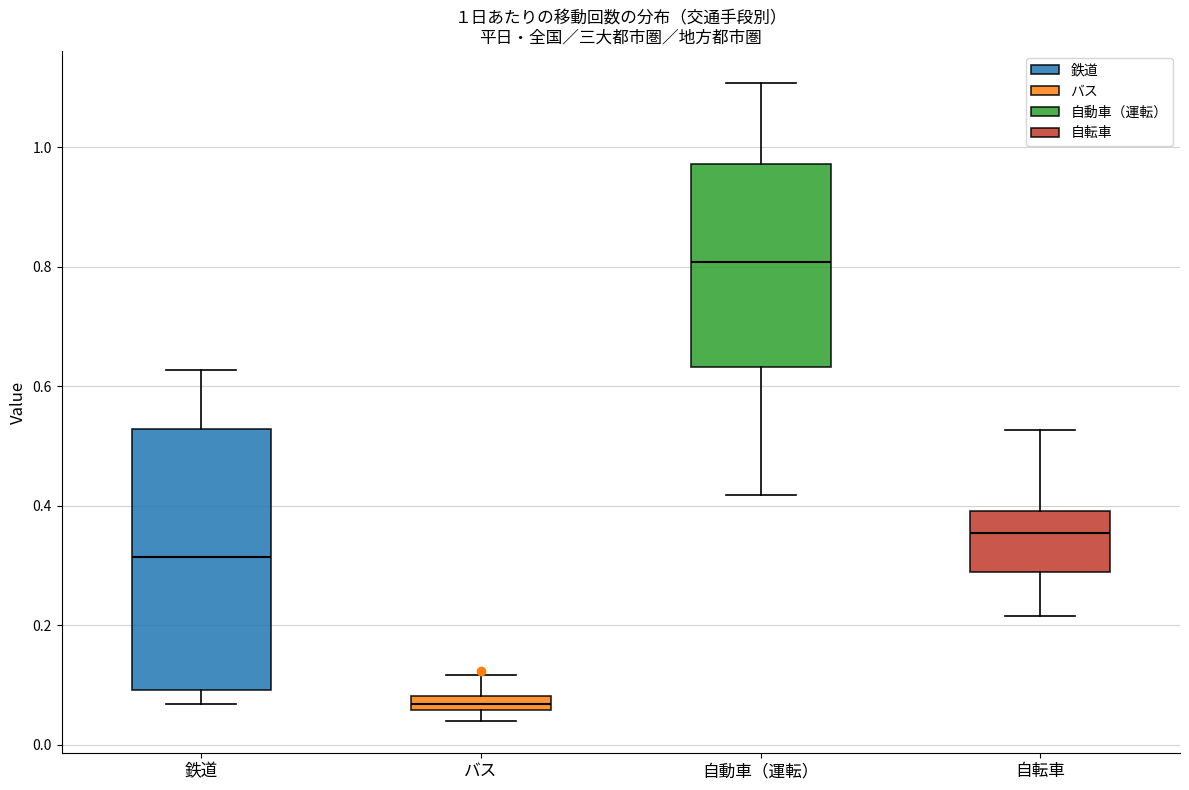

Which box's median line is the highest?

自動車（運転）